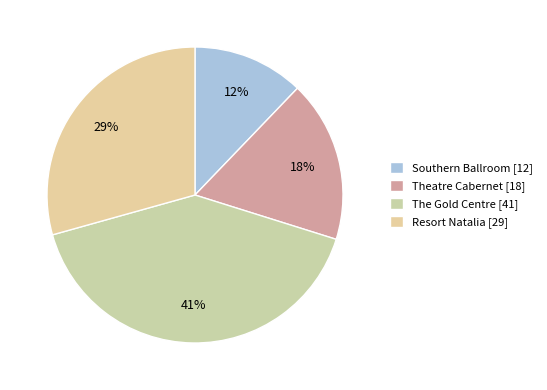

To the nearest percent, what portion does Theatre Cabernet represent?

18%